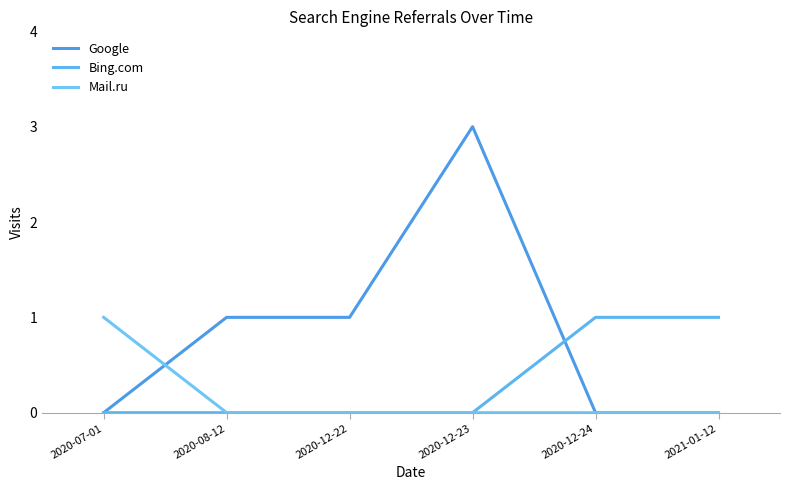

Reading left to right, list all the values displayed in this chart.

Google: 2020-07-01=0	2020-08-12=1	2020-12-22=1	2020-12-23=3	2020-12-24=0	2021-01-12=0
Bing.com: 2020-07-01=0	2020-08-12=0	2020-12-22=0	2020-12-23=0	2020-12-24=1	2021-01-12=1
Mail.ru: 2020-07-01=1	2020-08-12=0	2020-12-22=0	2020-12-23=0	2020-12-24=0	2021-01-12=0